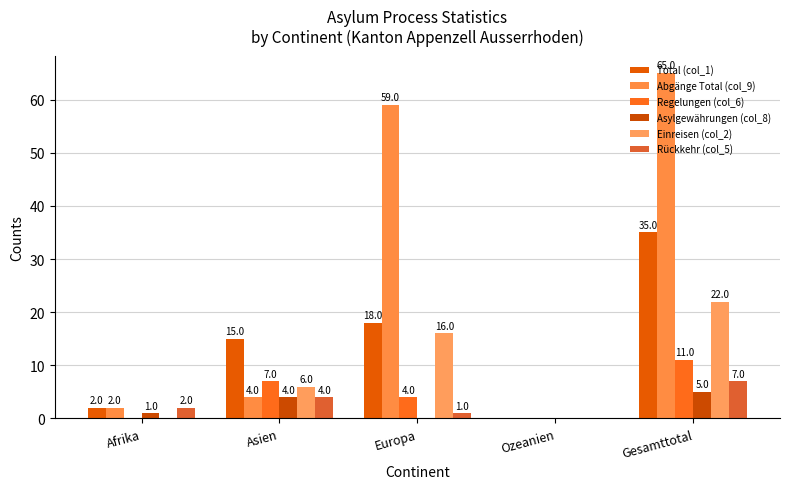

Which series has the largest total across all categories?

Abgänge Total (col_9)